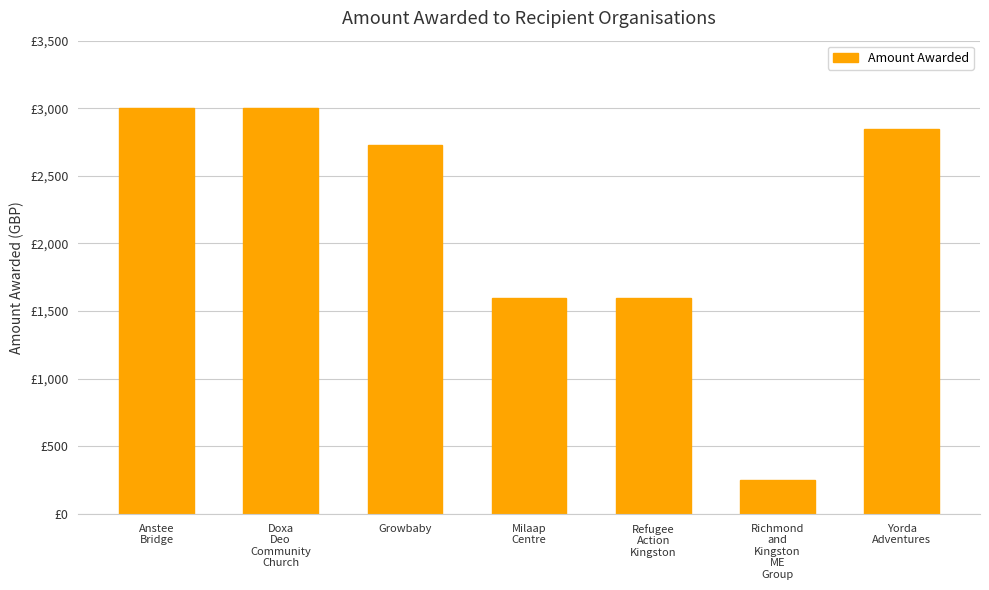

Reading left to right, extract all data points from this chart.

Anstee
Bridge=3000	Doxa
Deo
Community
Church=3000	Growbaby=2730	Milaap
Centre=1600	Refugee
Action
Kingston=1600	Richmond
and
Kingston
ME
Group=250	Yorda
Adventures=2850